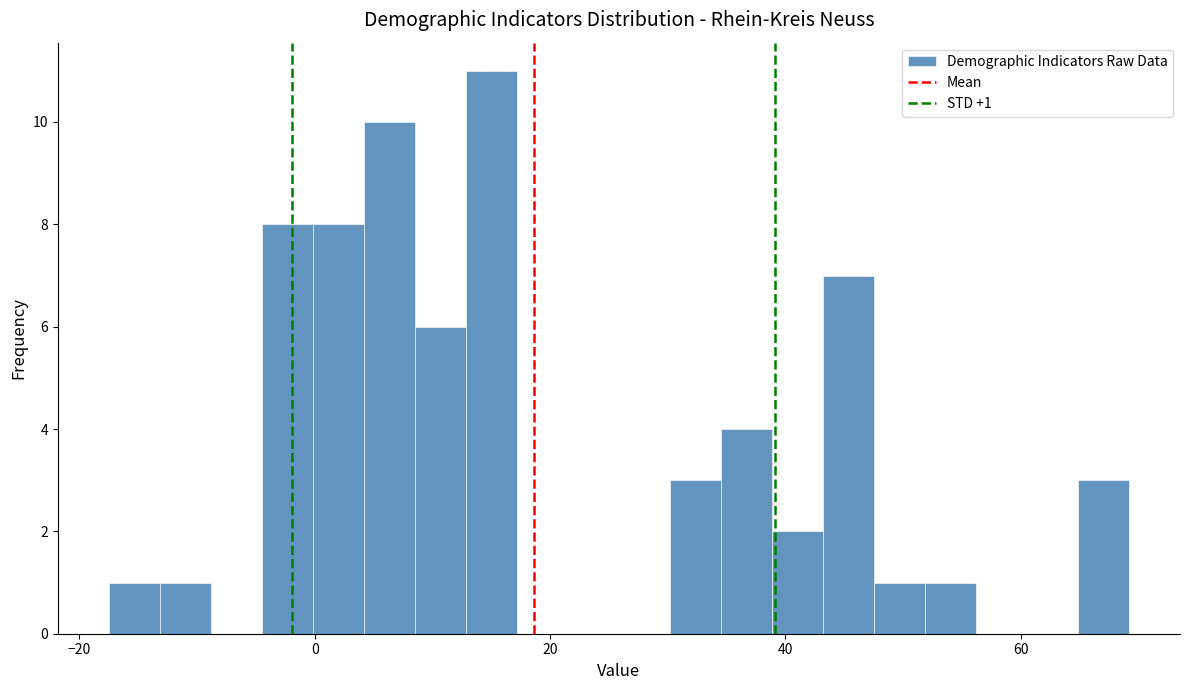

Read against the x-axis, roughly where is the centre of the tallest bar?

16